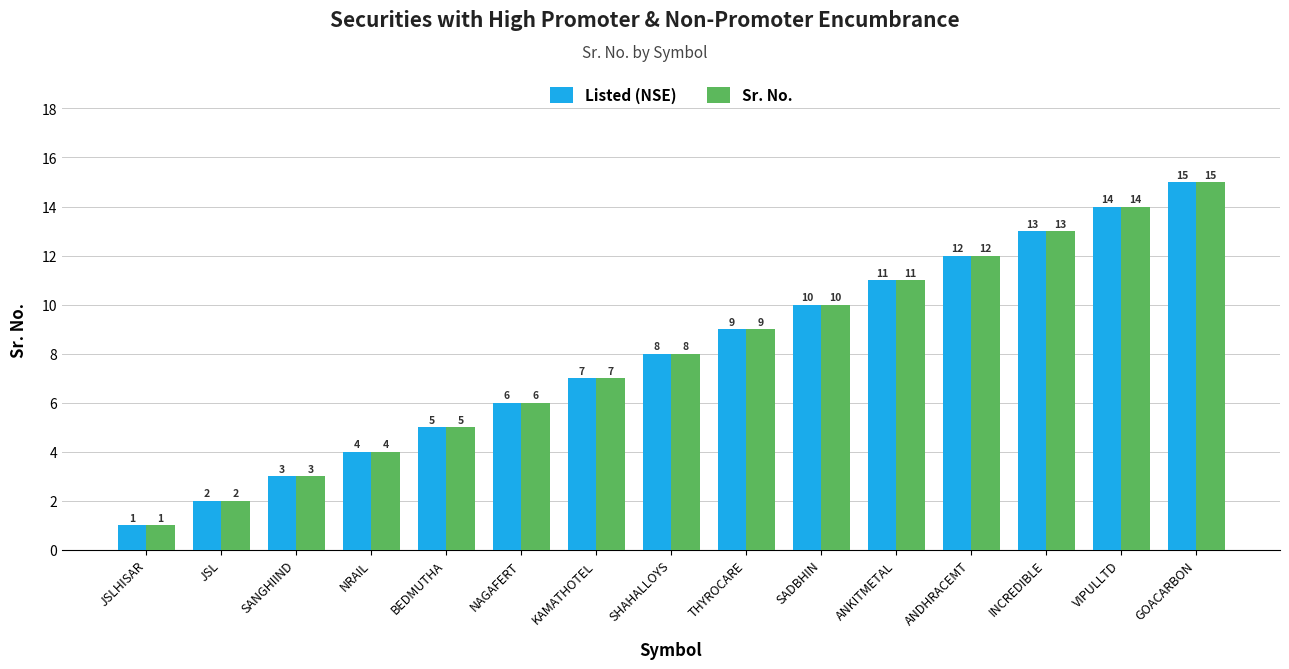

Are the bars horizontal?

No